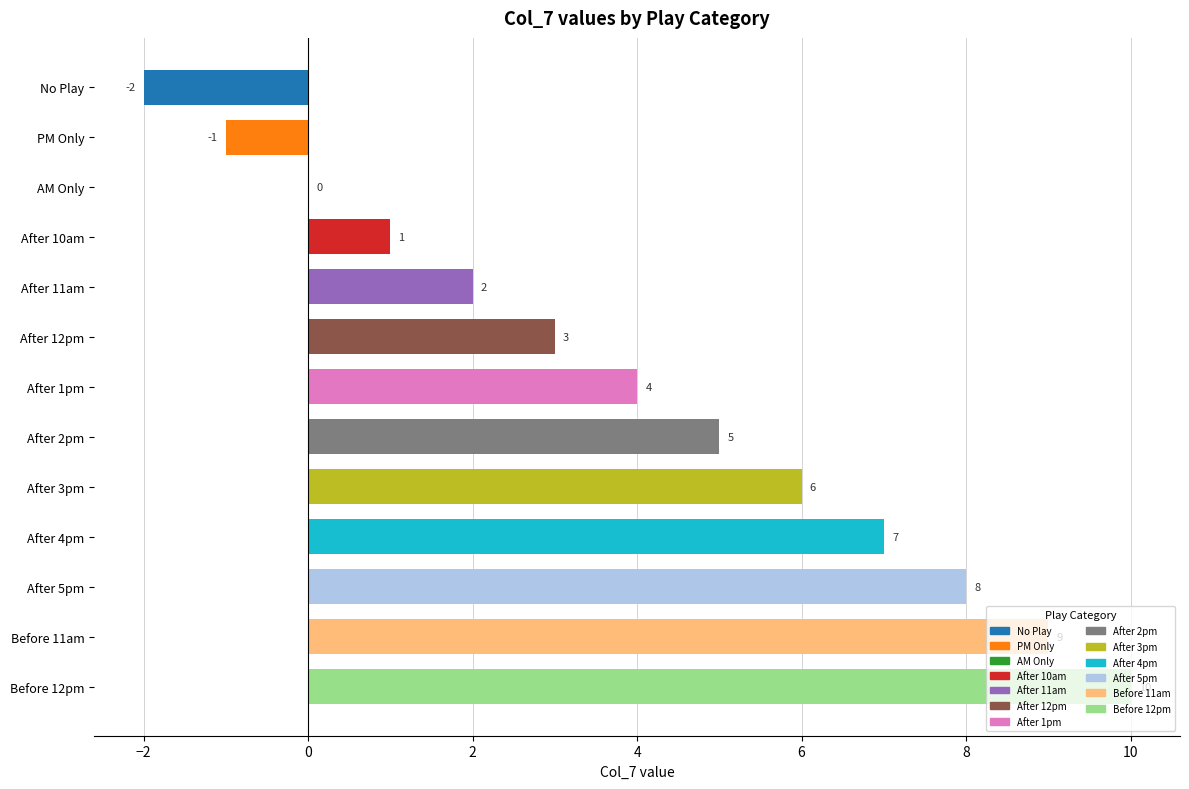

What is the greatest value displayed?

10